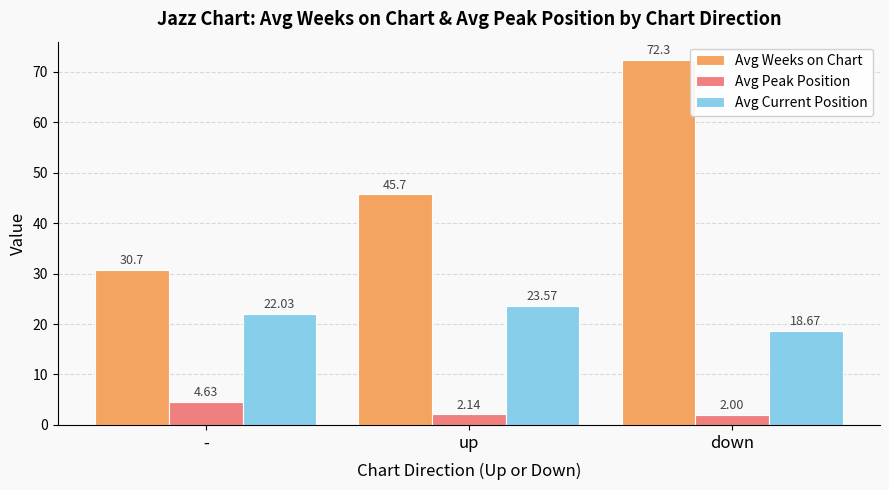

At how many categories does at least one series exceed 19?

3